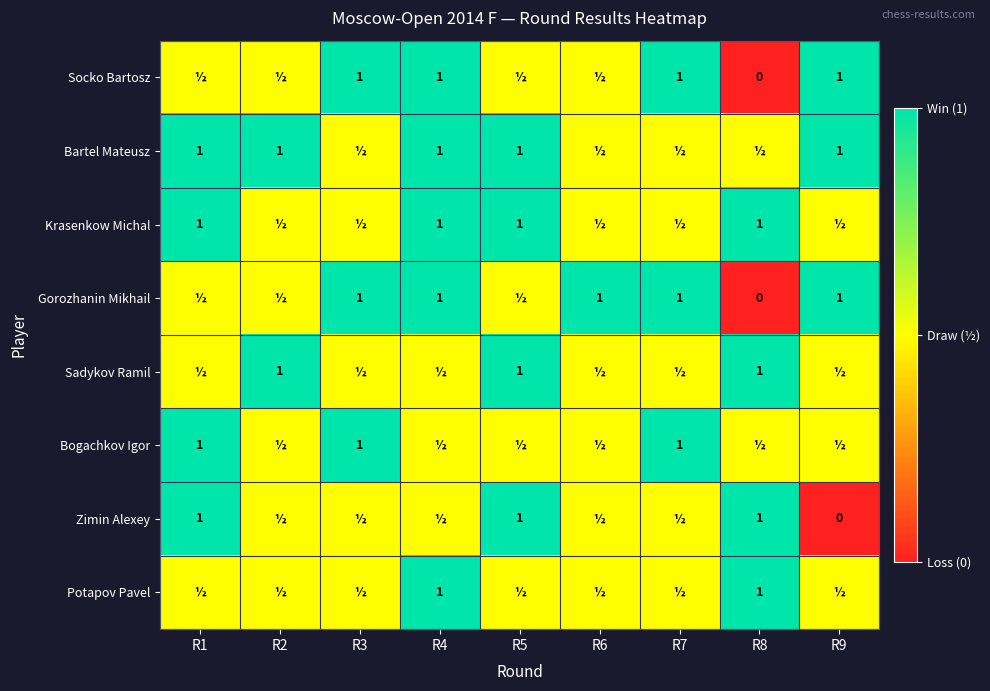

What is the difference between the highest and lowest values at R2?

0.5